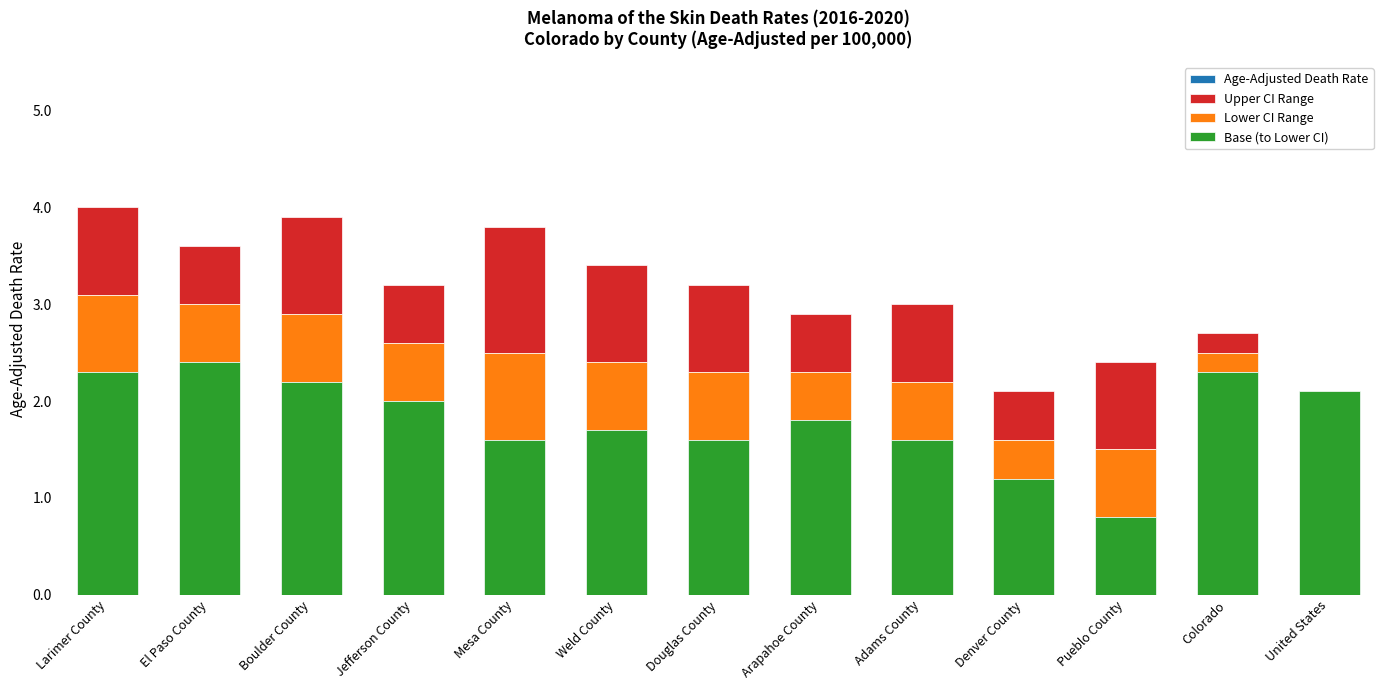

Which category has the lowest value across all series?

United States